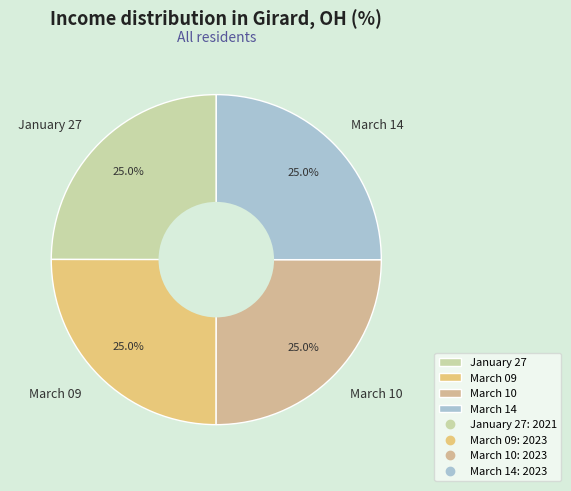

To the nearest percent, what is the average slice percentage?

25%